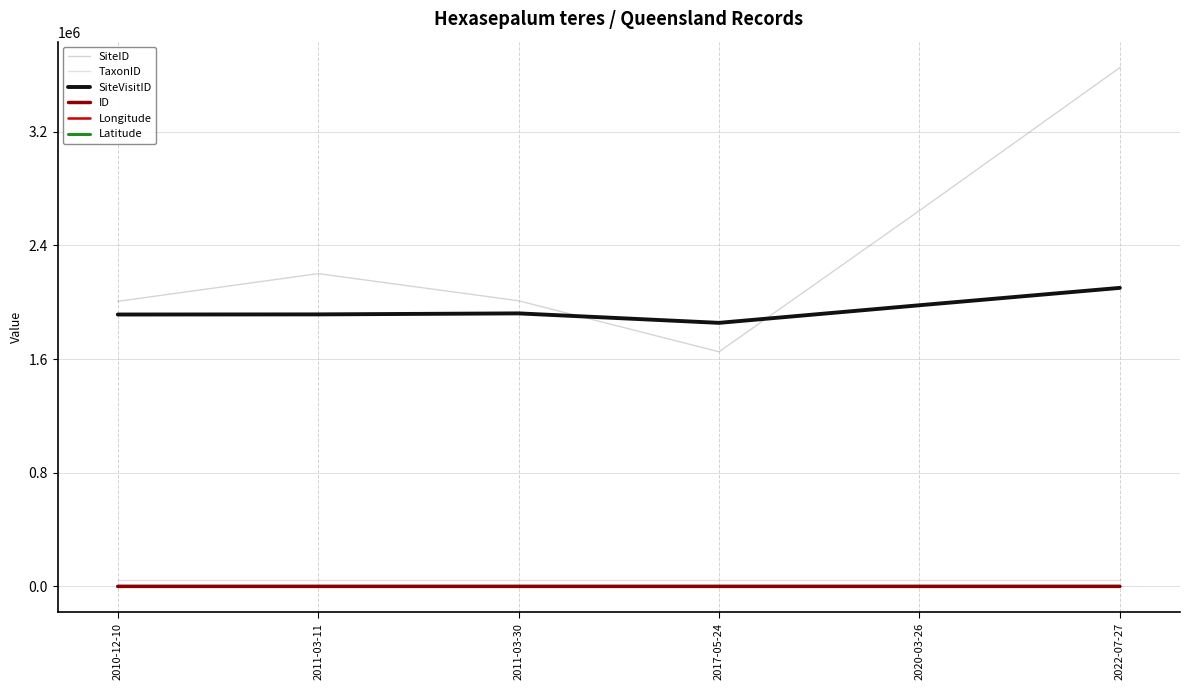

Which series has the largest range (max minus min)?

SiteID